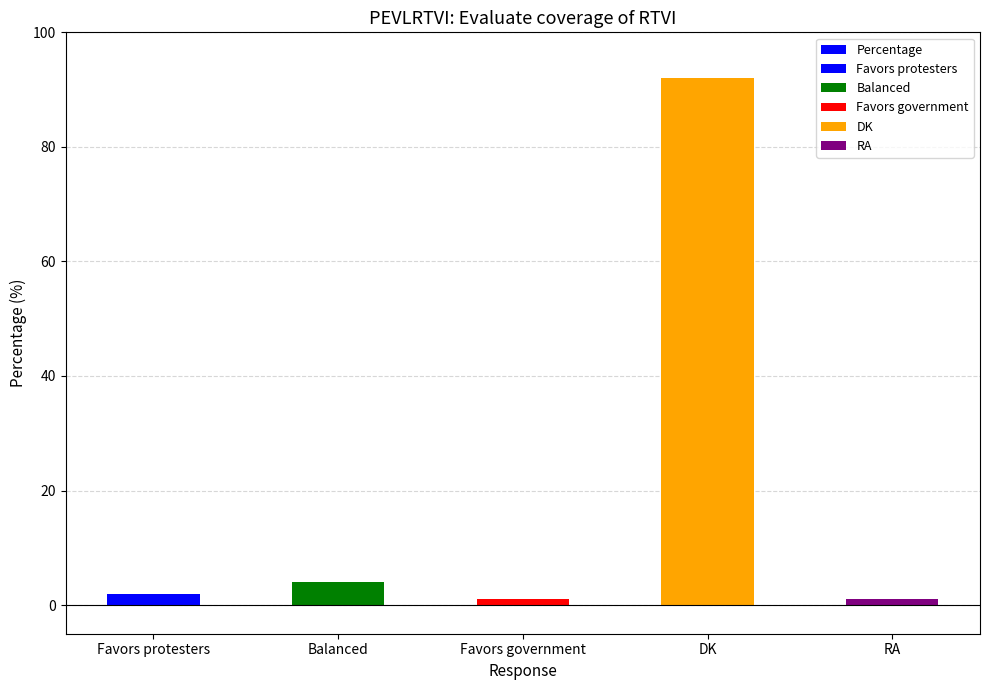

What is the difference between the values at Favors protesters and RA?

1